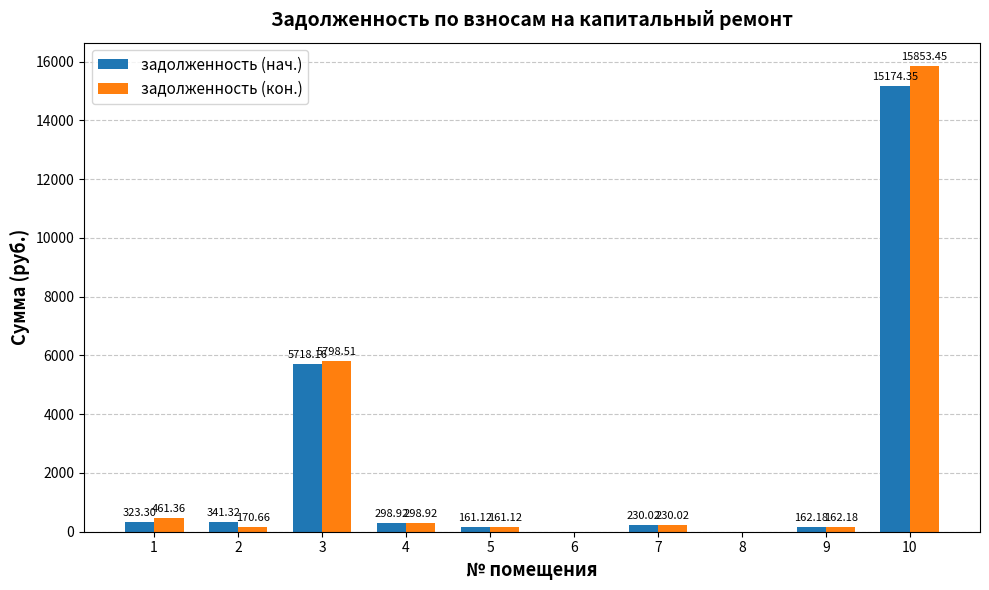

What is the greatest value displayed?

15853.5